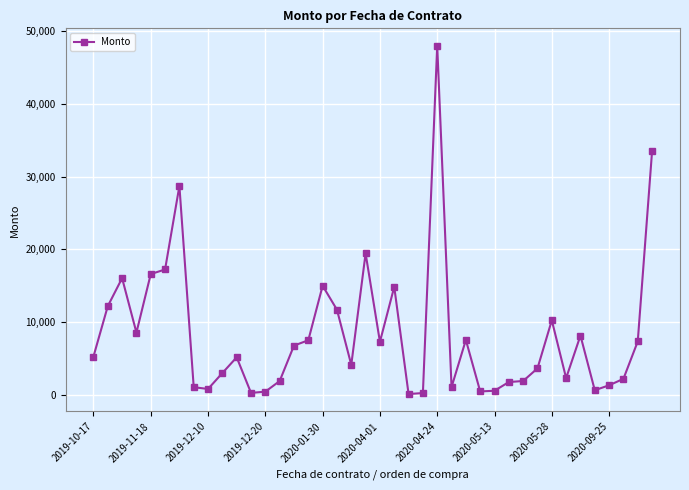

Is this an area chart (filled region under the line)?

No